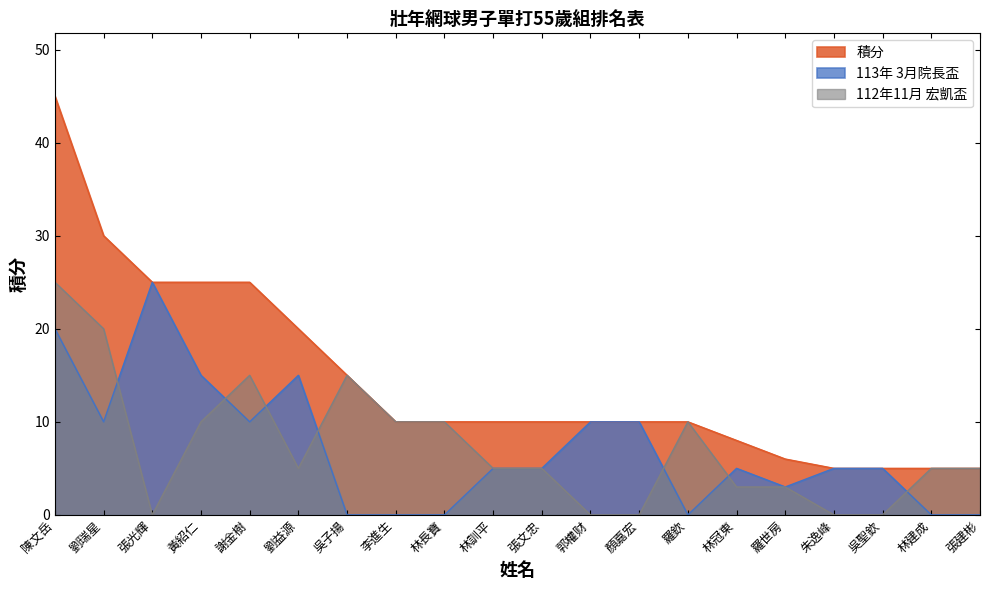

Reading left to right, extract all data points from this chart.

積分: 45	30	25	25	25	20	15	10	10	10	10	10	10	10	8	6	5	5	5	5
113年 3月院長盃: 20	10	25	15	10	15	0	0	0	5	5	10	10	0	5	3	5	5	0	0
112年11月 宏凱盃: 25	20	0	10	15	5	15	10	10	5	5	0	0	10	3	3	0	0	5	5